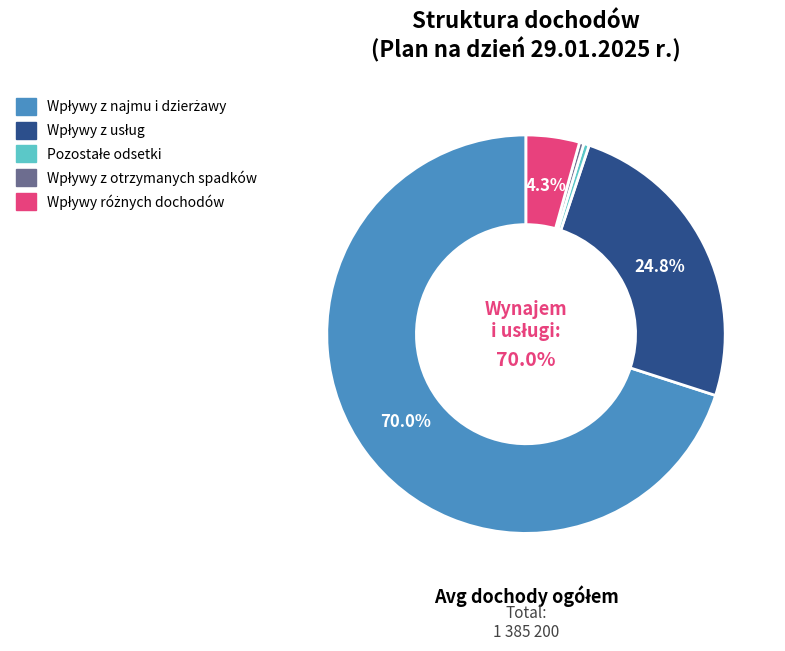

Does any single category account for the majority?

Yes